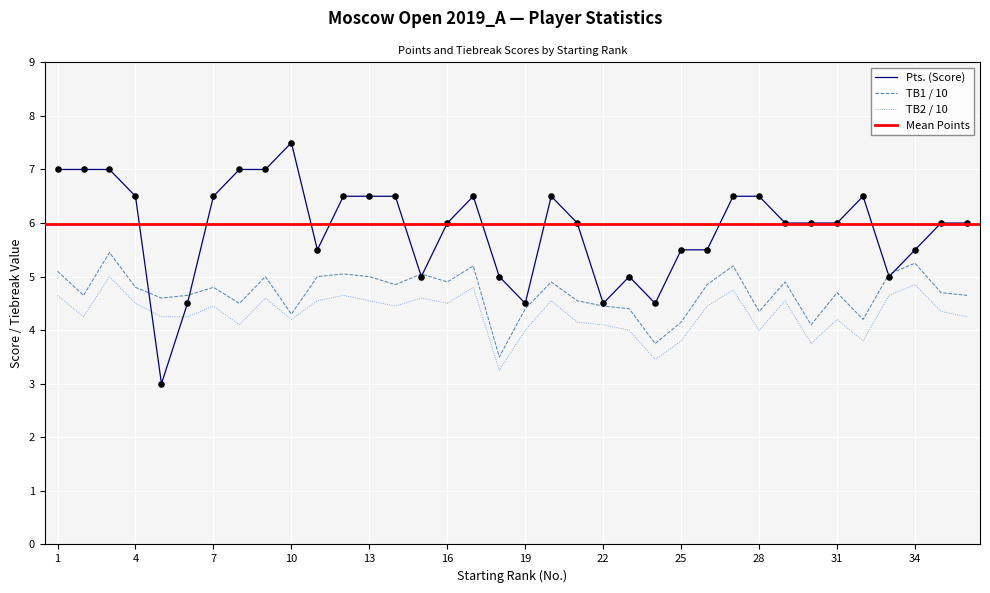

Is it true that TB1 / 10 equals 8.3 at 4?

False